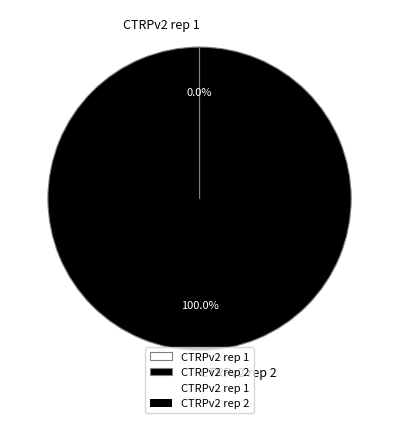

What is the largest slice in the pie chart?

CTRPv2 rep 2